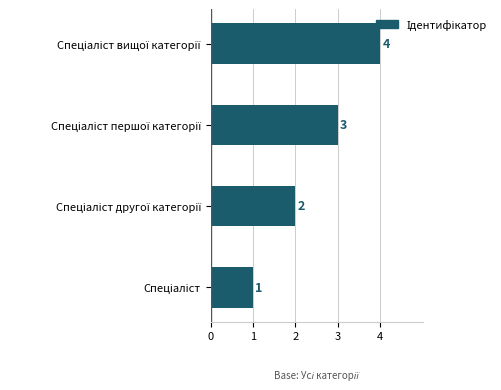

Does the chart contain any negative values?

No